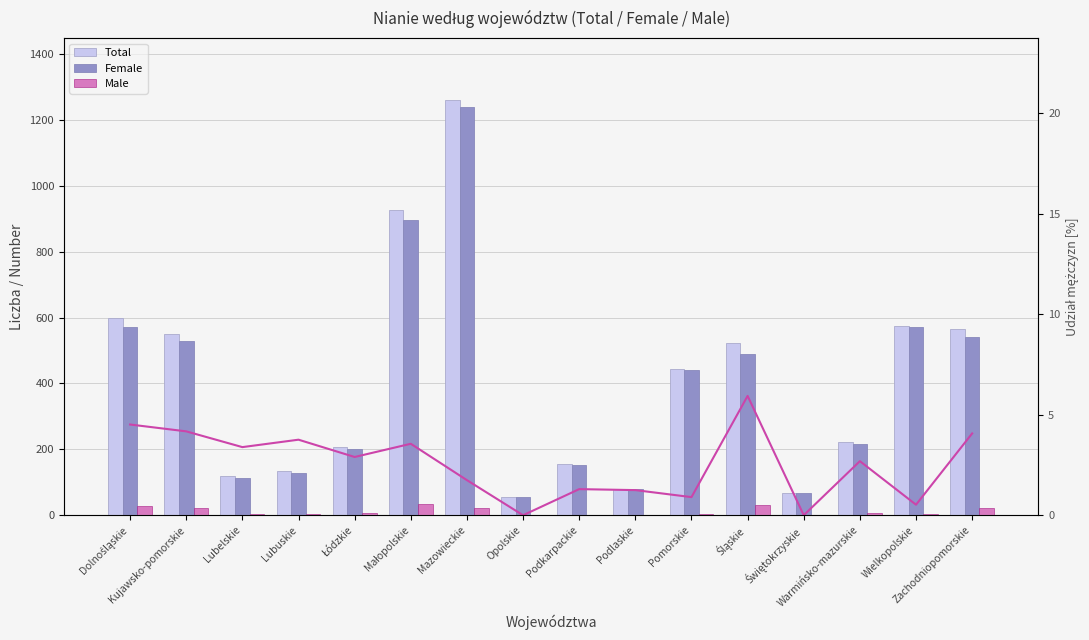

At which category is the sum across all series the highest?

Mazowieckie